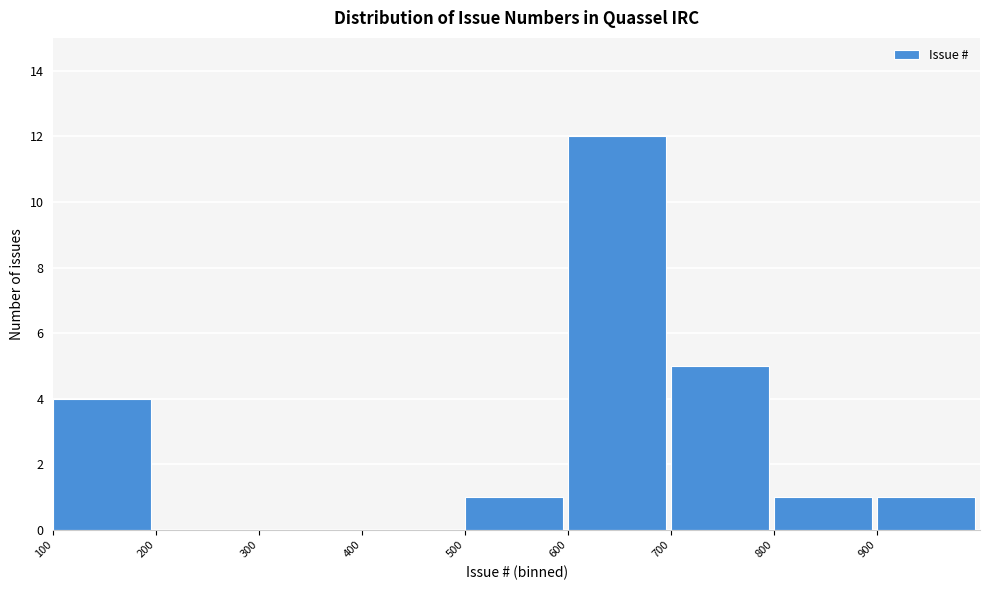

Over which range of the x-axis is the bar tallest?

600 to 700